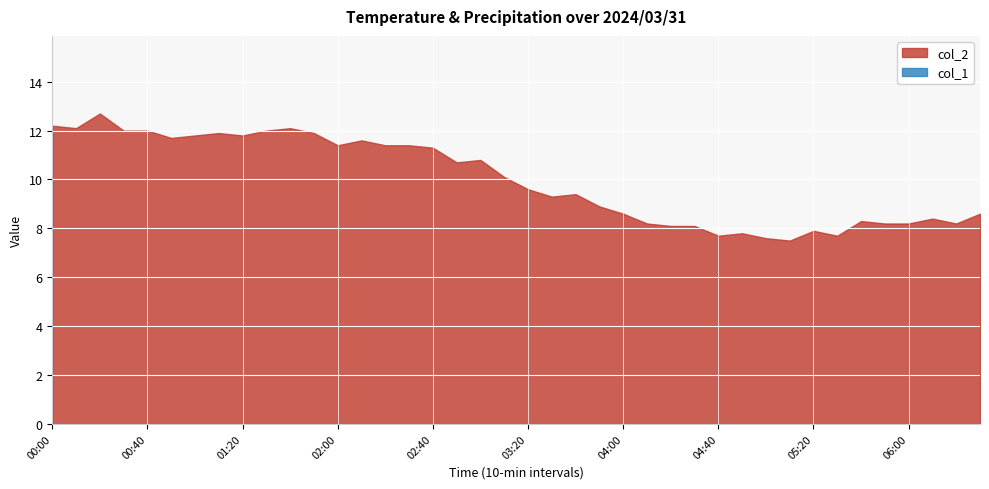

Reading left to right, extract all data points from this chart.

col_2: 00:00=12.2	00:10=12.1	00:20=12.7	00:30=12.0	00:40=12.0	00:50=11.7	01:00=11.8	01:10=11.9	01:20=11.8	01:30=12.0	01:40=12.1	01:50=11.9	02:00=11.4	02:10=11.6	02:20=11.4	02:30=11.4	02:40=11.3	02:50=10.7	03:00=10.8	03:10=10.1	03:20=9.6	03:30=9.3	03:40=9.4	03:50=8.9	04:00=8.6	04:10=8.2	04:20=8.1	04:30=8.1	04:40=7.7	04:50=7.8	05:00=7.6	05:10=7.5	05:20=7.9	05:30=7.7	05:40=8.3	05:50=8.2	06:00=8.2	06:10=8.4	06:20=8.2	06:30=8.6
col_1: 00:00=0.0	00:10=0.0	00:20=0.0	00:30=0.0	00:40=0.0	00:50=0.0	01:00=0.0	01:10=0.0	01:20=0.0	01:30=0.0	01:40=0.0	01:50=0.0	02:00=0.0	02:10=0.0	02:20=0.0	02:30=0.0	02:40=0.0	02:50=0.0	03:00=0.0	03:10=0.0	03:20=0.0	03:30=0.0	03:40=0.0	03:50=0.0	04:00=0.0	04:10=0.0	04:20=0.0	04:30=0.0	04:40=0.0	04:50=0.0	05:00=0.0	05:10=0.0	05:20=0.0	05:30=0.0	05:40=0.0	05:50=0.0	06:00=0.0	06:10=0.0	06:20=0.0	06:30=0.0